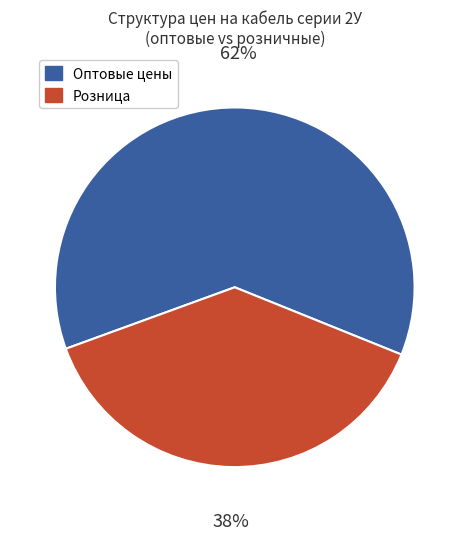

Is there any slice that represents more than half of the pie?

Yes